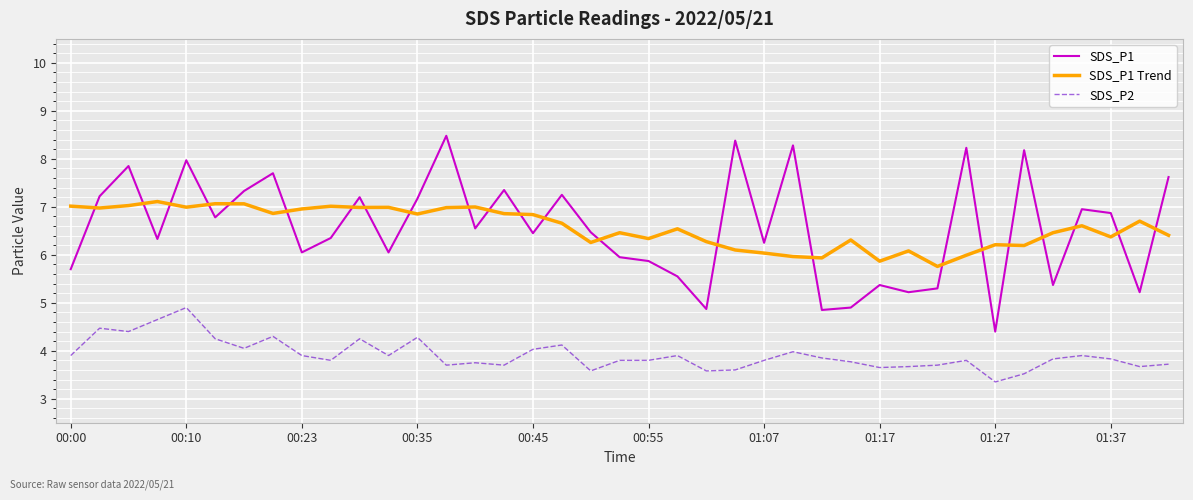

What is the minimum value for SDS_P1 Trend?

5.8